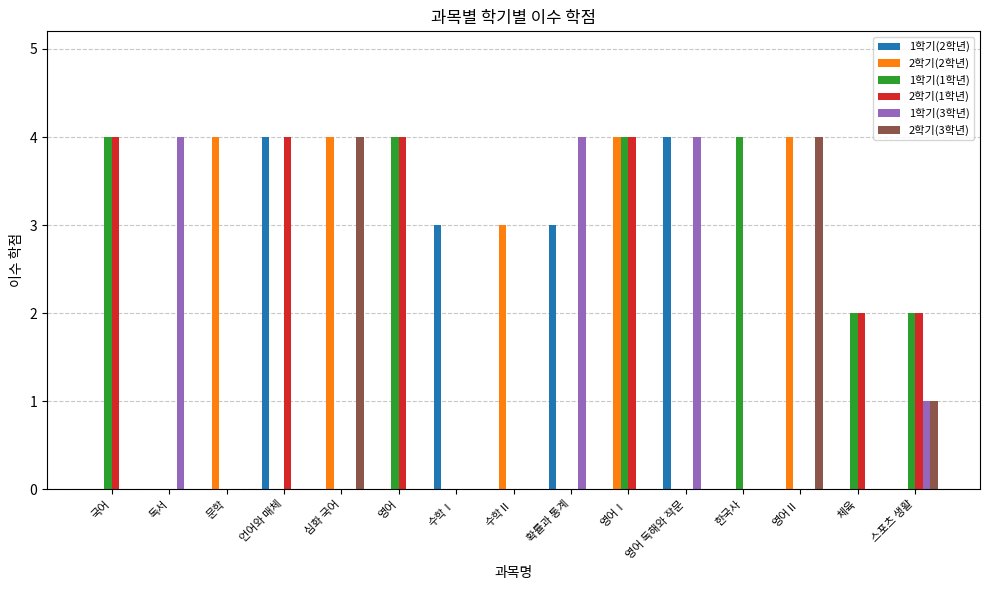

What is the average value of the 2학기(3학년) series?

1